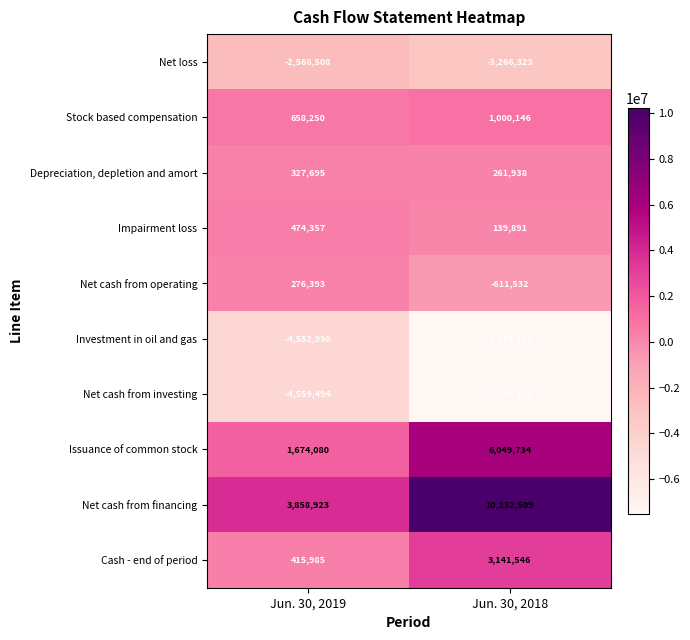

Which series changed the most between Jun. 30, 2019 and Jun. 30, 2018?

Net cash from financing